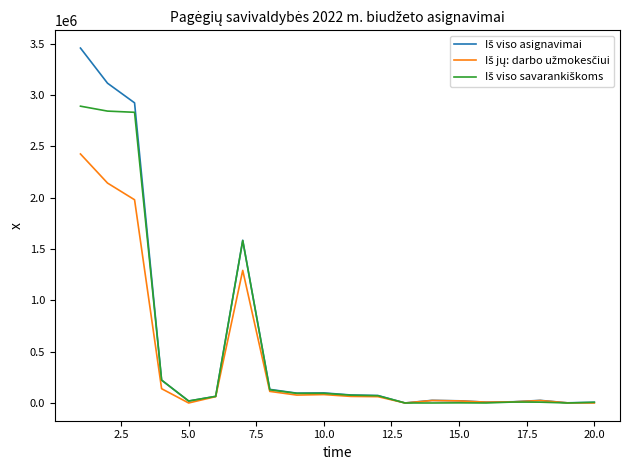

Is this an area chart (filled region under the line)?

No